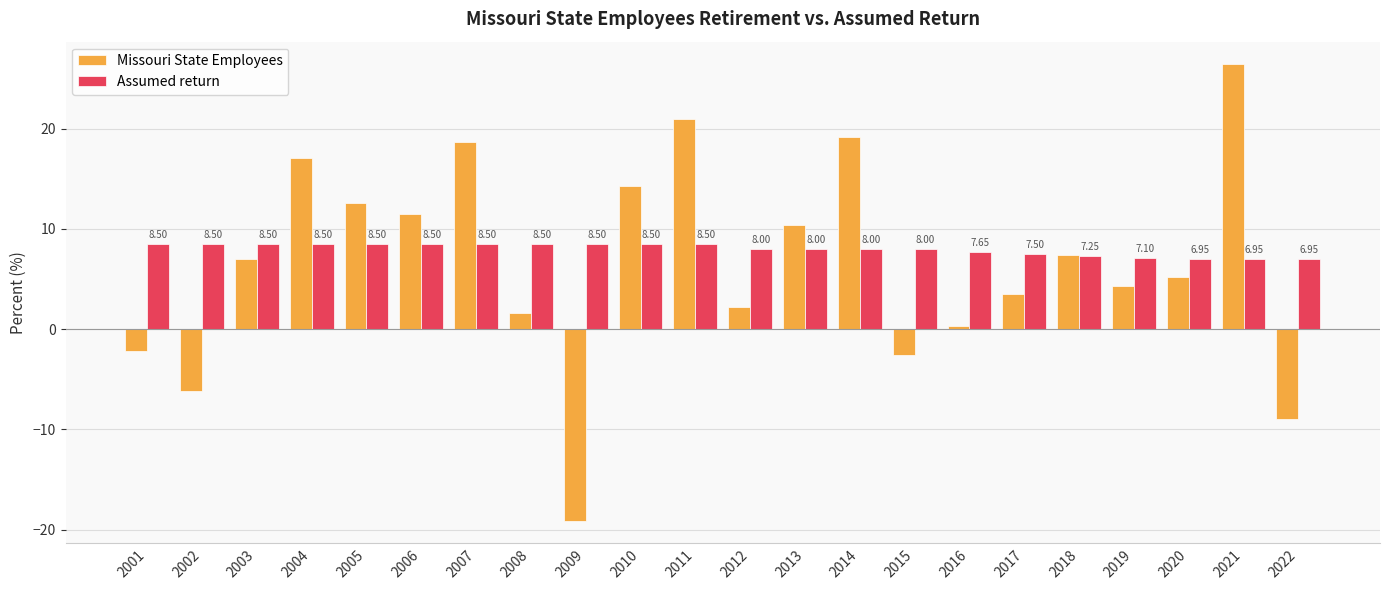

List the series in order of their overall mean, highest first.

Assumed return, Missouri State Employees